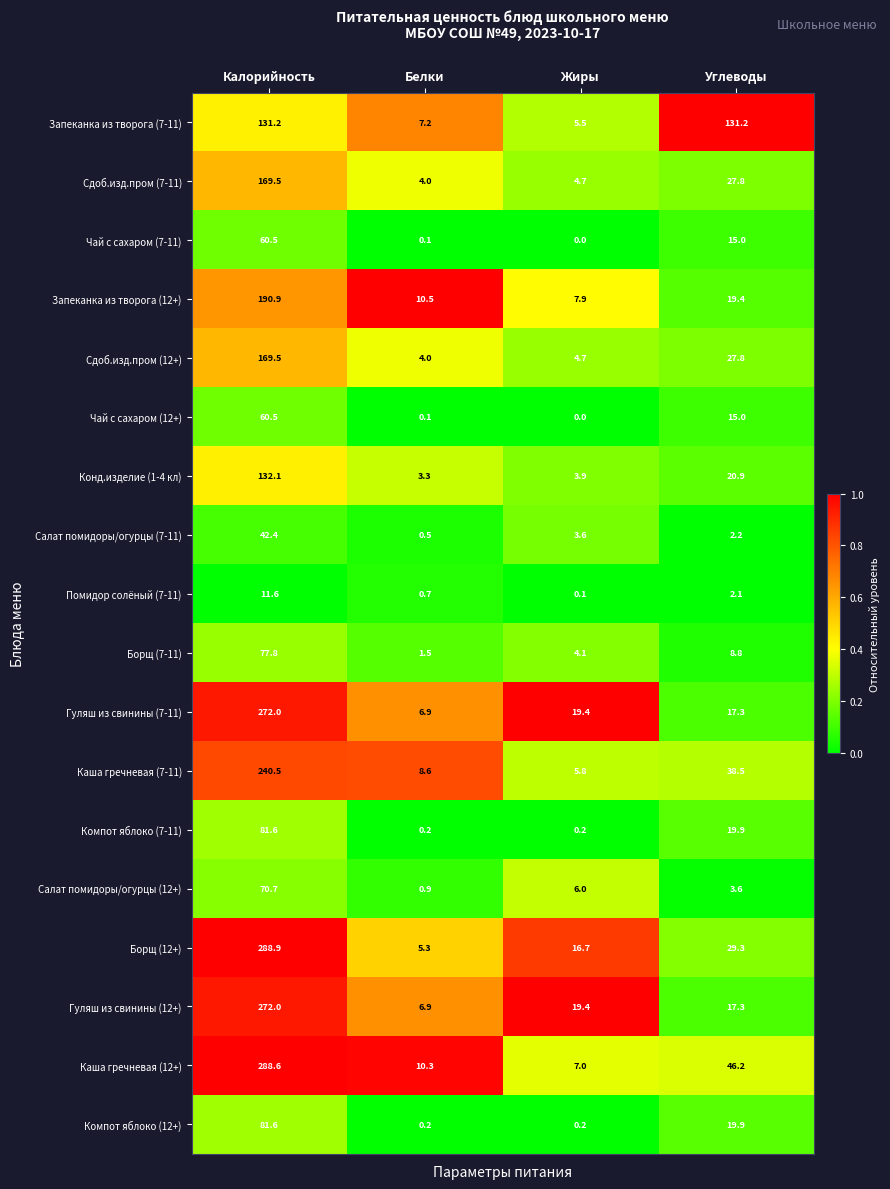

List the labels in order of Каша гречневая (12+) value, smallest first.

Жиры, Белки, Углеводы, Калорийность